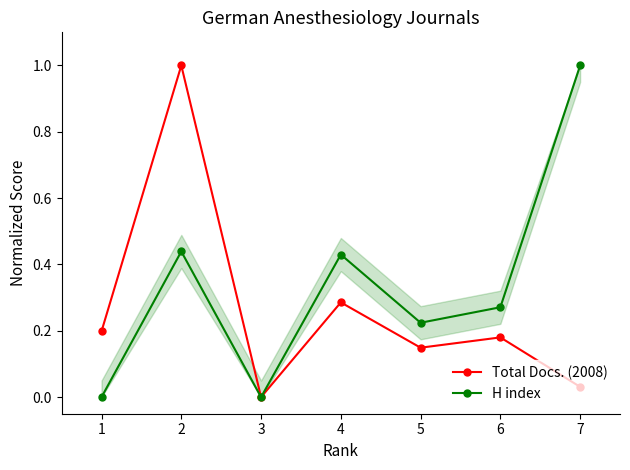

Reading left to right, list all the values displayed in this chart.

Total Docs. (2008): 0.2	1.0	0.0	0.3	0.1	0.2	0.0
H index: 0.0	0.4	0.0	0.4	0.2	0.3	1.0